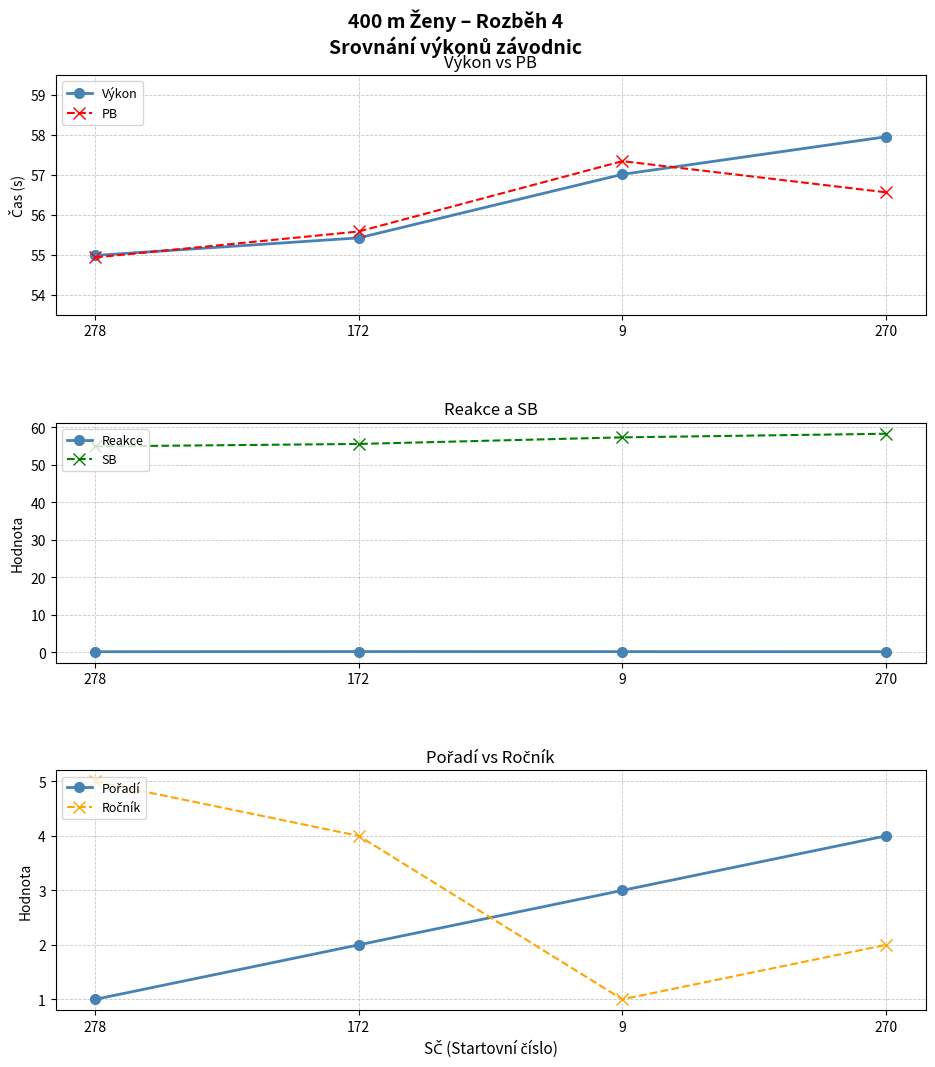

How many interior local peaks does the Reakce series have?

1